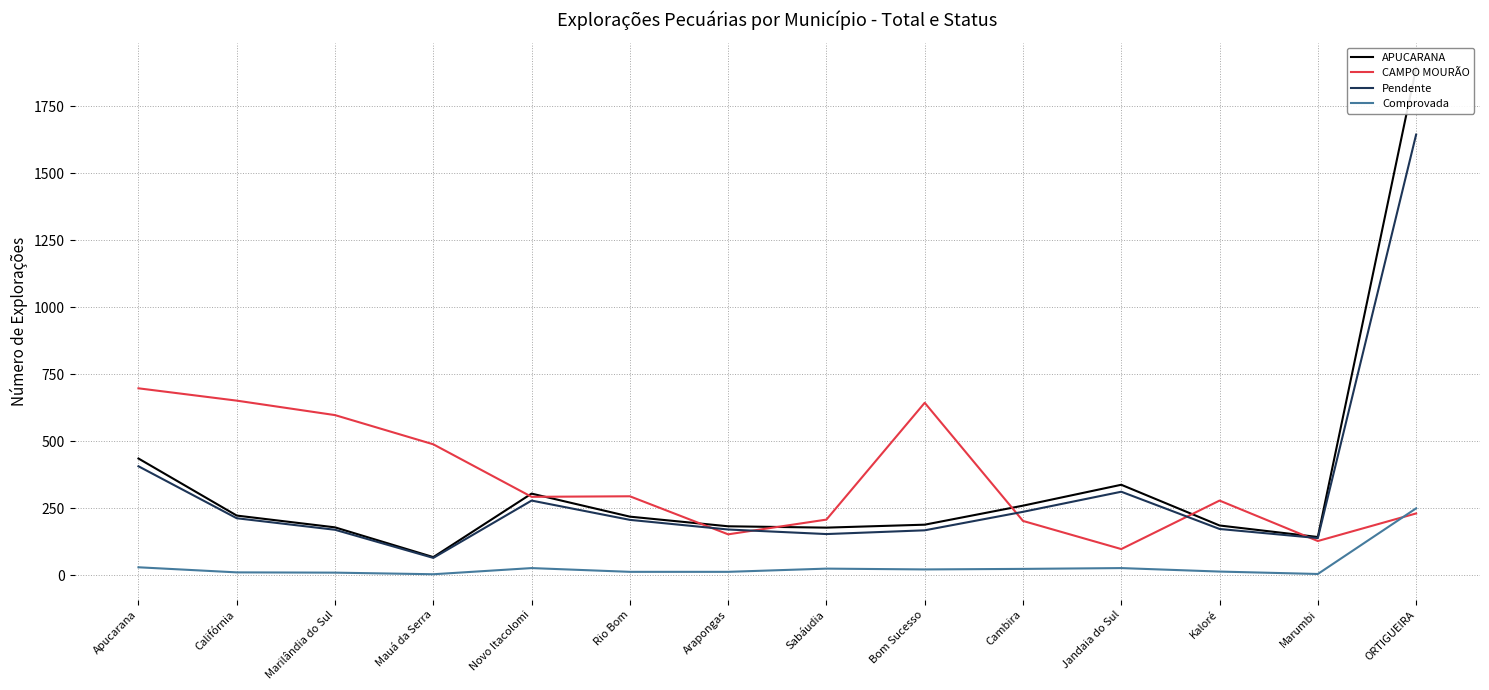

How many interior local valleys does the APUCARANA series have?

3